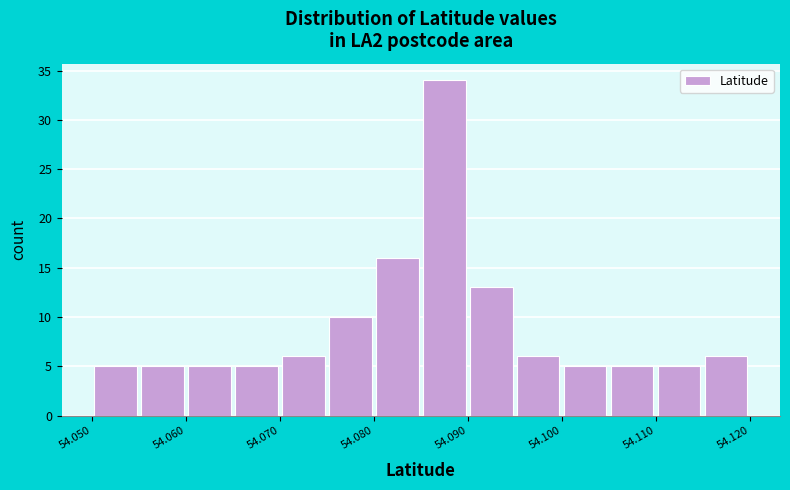

Reading left to right, list every bar in this chart as the range it spans on the x-axis followed by its height. The values are not printed on the chart, so give them approximately, as read against the axis.

54.050 to 54.055: 5
54.055 to 54.060: 5
54.060 to 54.065: 5
54.065 to 54.070: 5
54.070 to 54.075: 6
54.075 to 54.080: 10
54.080 to 54.085: 16
54.085 to 54.090: 34
54.090 to 54.095: 13
54.095 to 54.100: 6
54.100 to 54.105: 5
54.105 to 54.110: 5
54.110 to 54.115: 5
54.115 to 54.120: 6